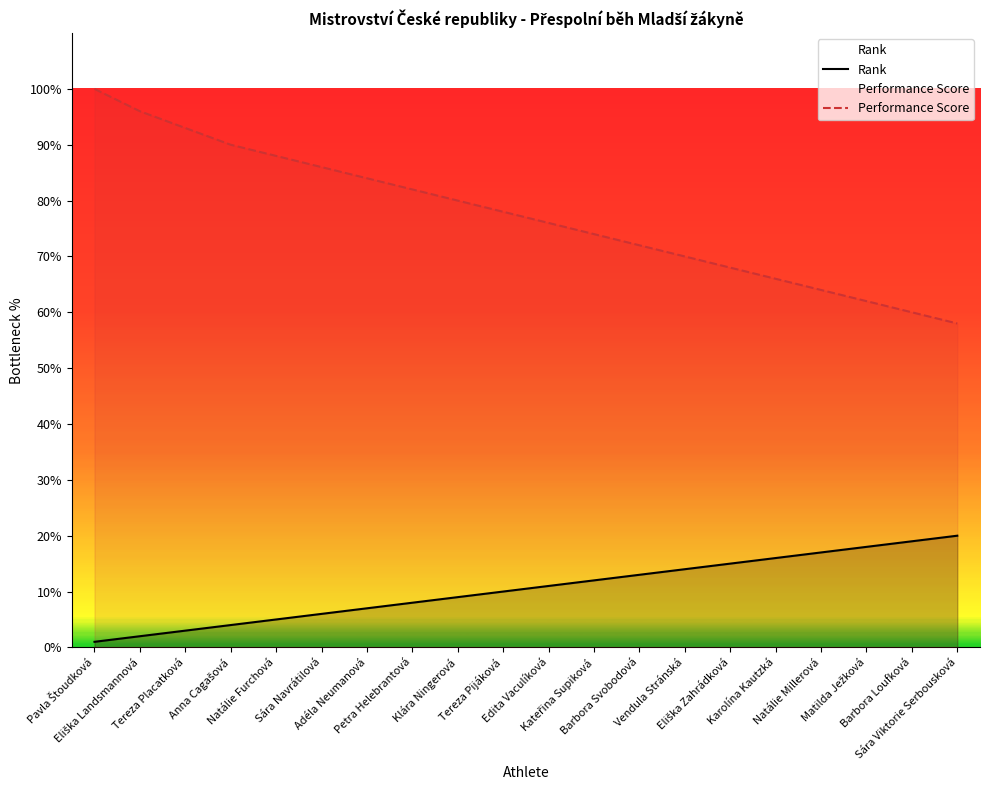

True or false: Performance Score has a value of 29 at Tereza Placatková.

False